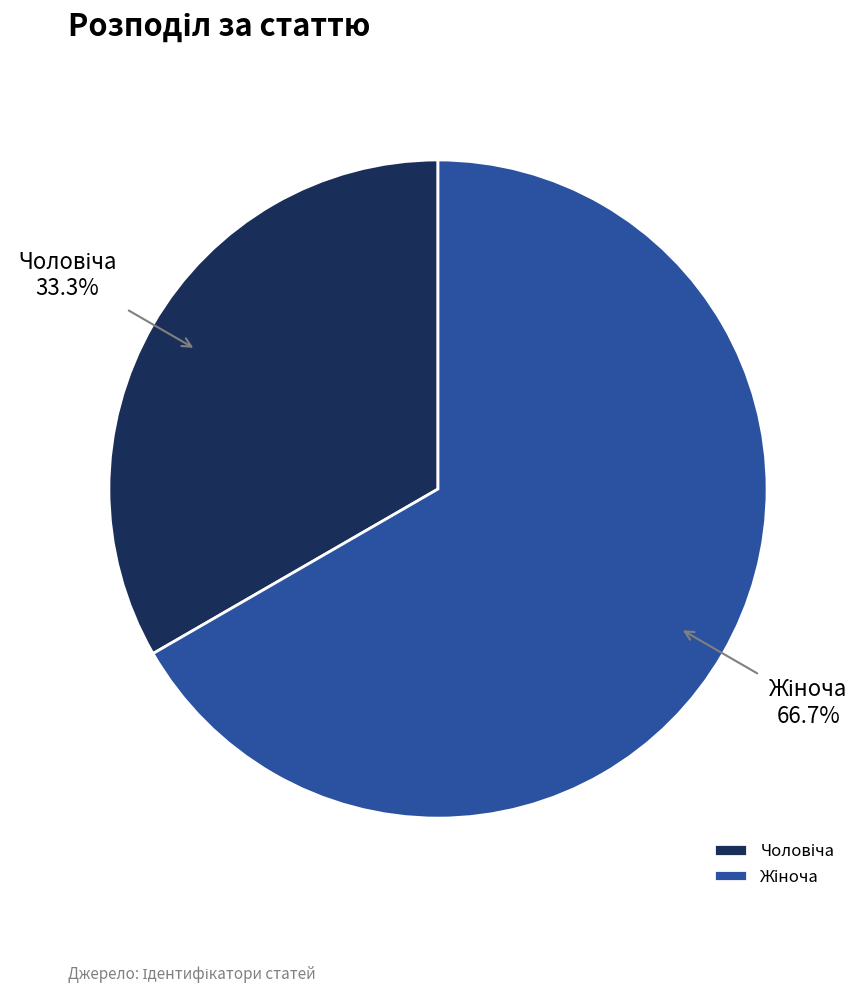

Is there any slice that represents more than half of the pie?

Yes